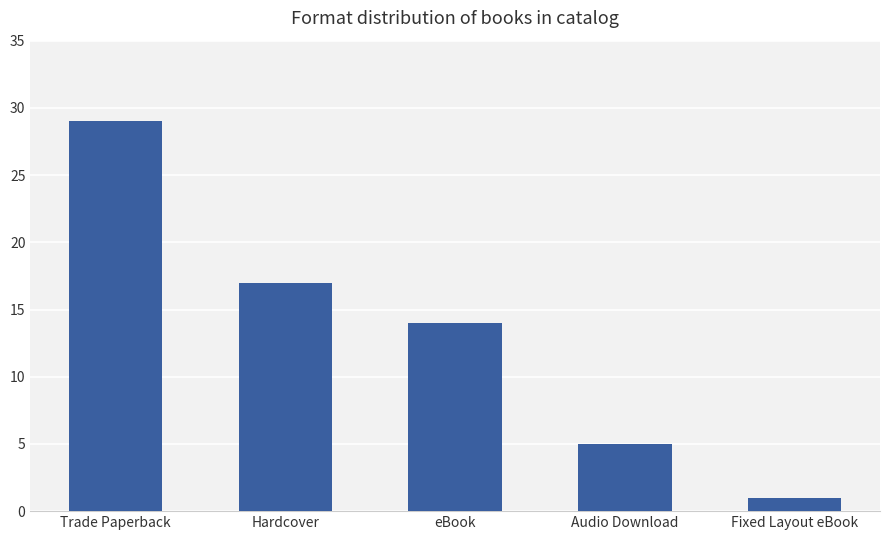

How many series are shown in this chart?

1